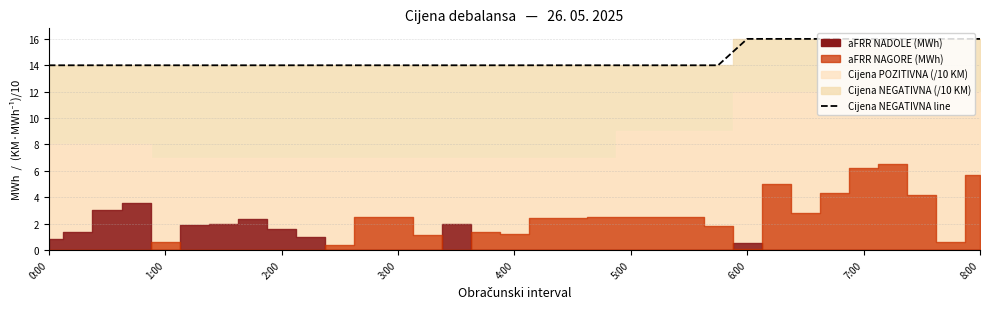

What is the sum of all values?

480